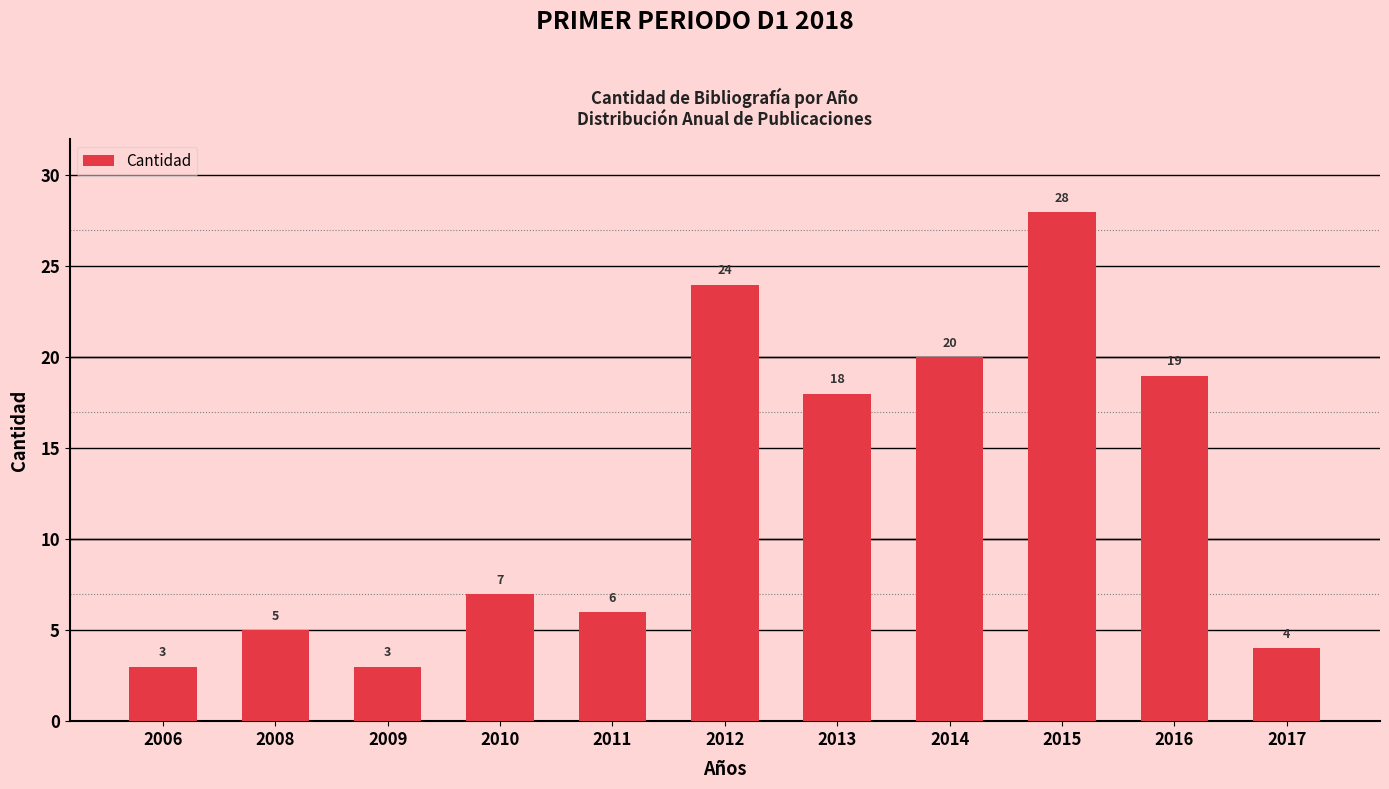

What is the minimum value shown in the chart?

3